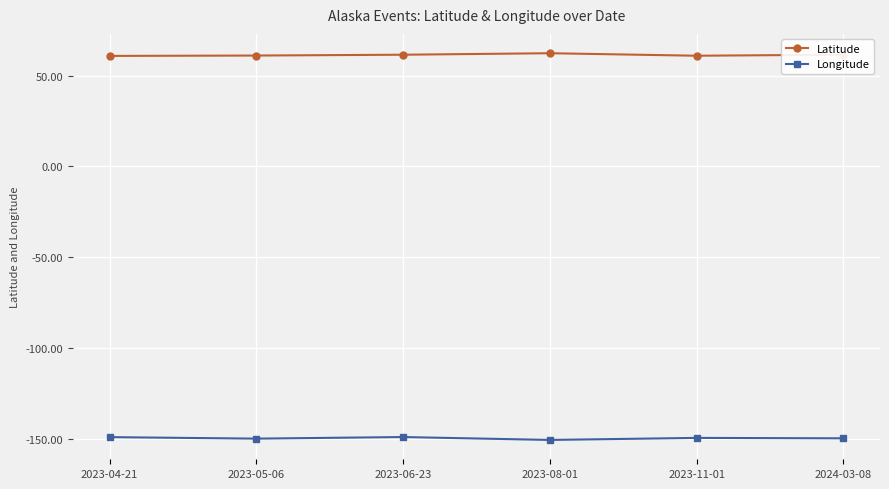

List the series in order of their peak value, lowest first.

Longitude, Latitude